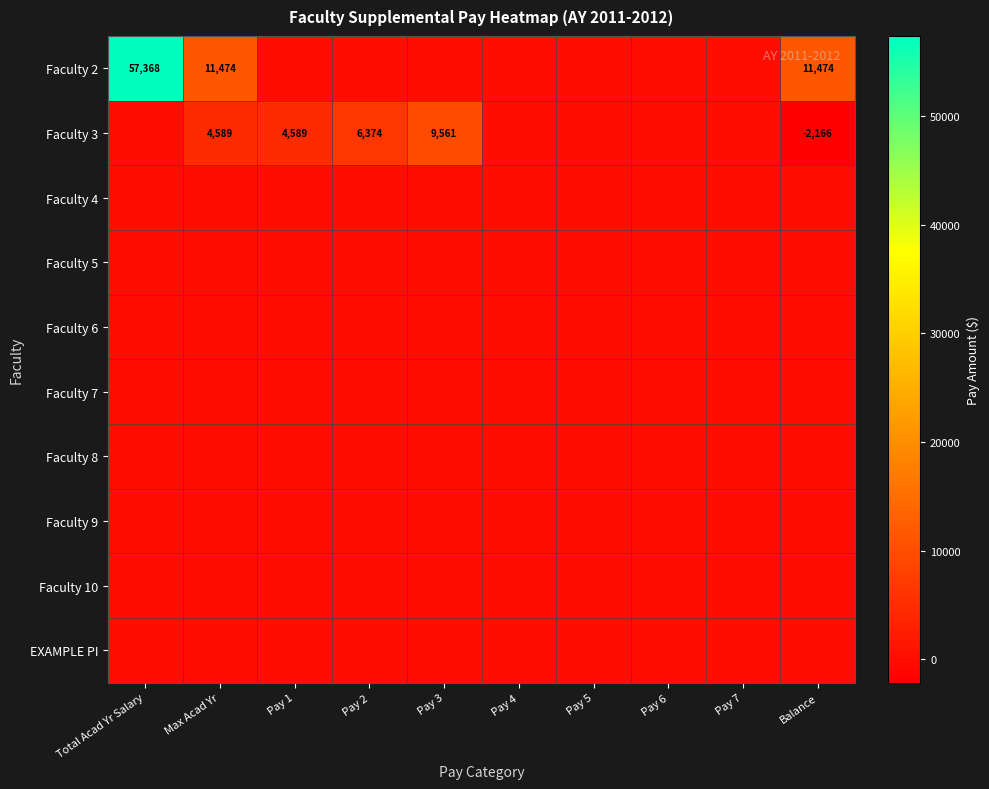

List the labels in order of Faculty 3 value, smallest first.

Balance, Total Acad Yr Salary, Pay 4, Pay 5, Pay 6, Pay 7, Max Acad Yr, Pay 1, Pay 2, Pay 3